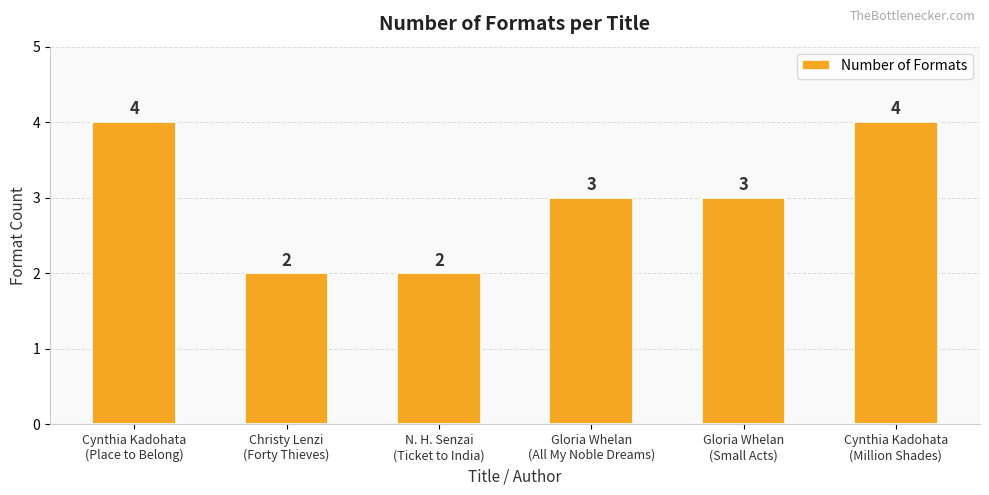

What is the sum of all values?

18